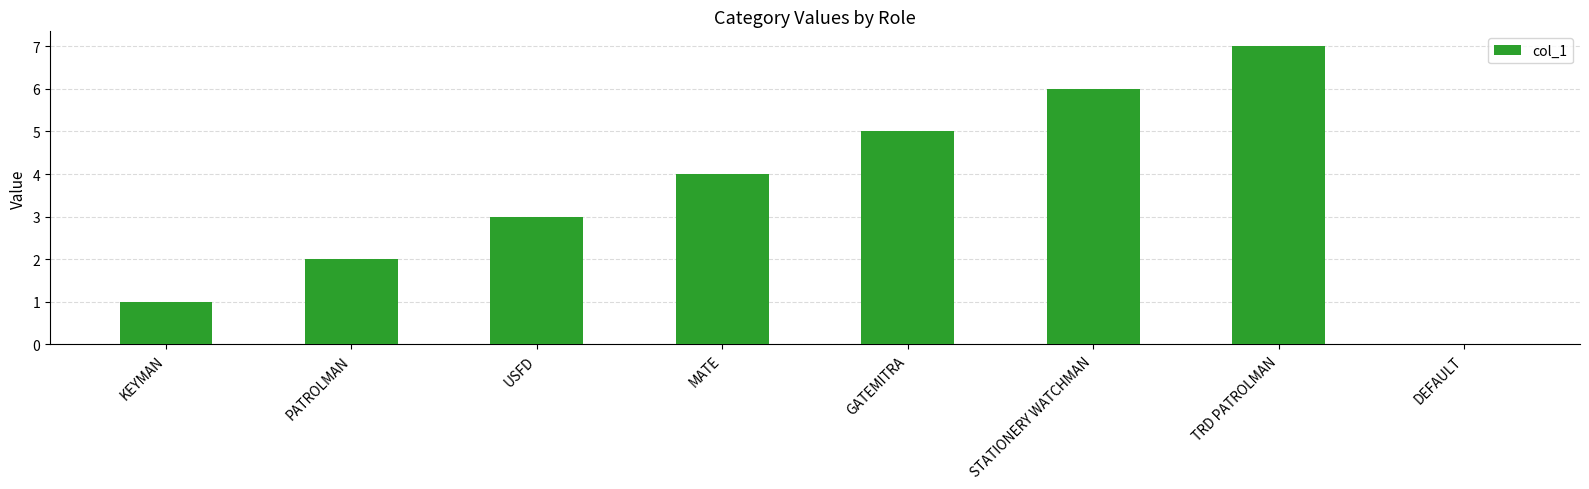

What is the maximum value shown in the chart?

7